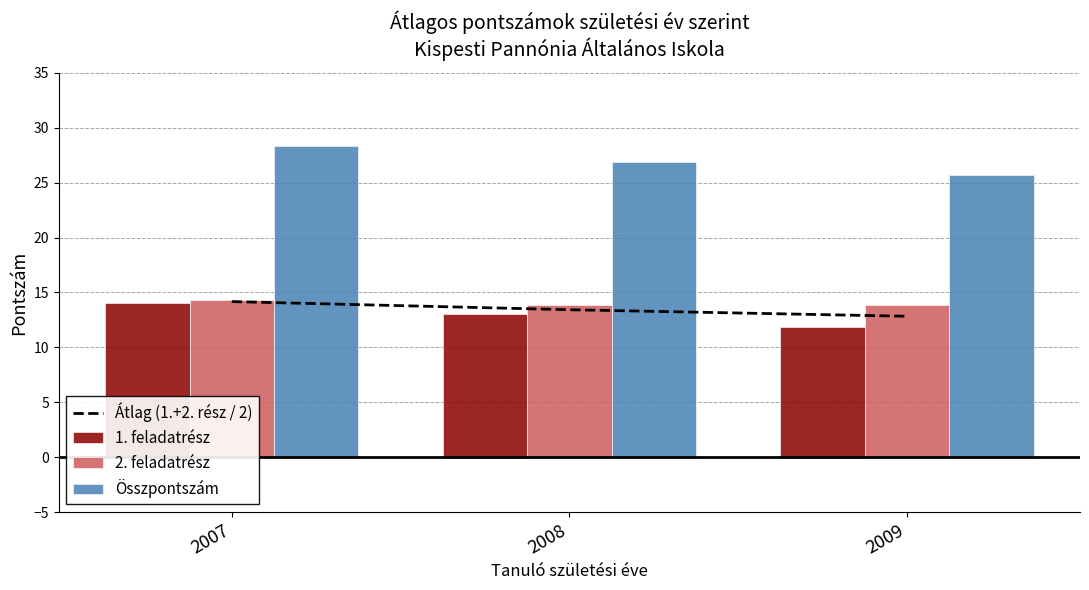

What is the difference between the highest and lowest values at 2008?

13.9